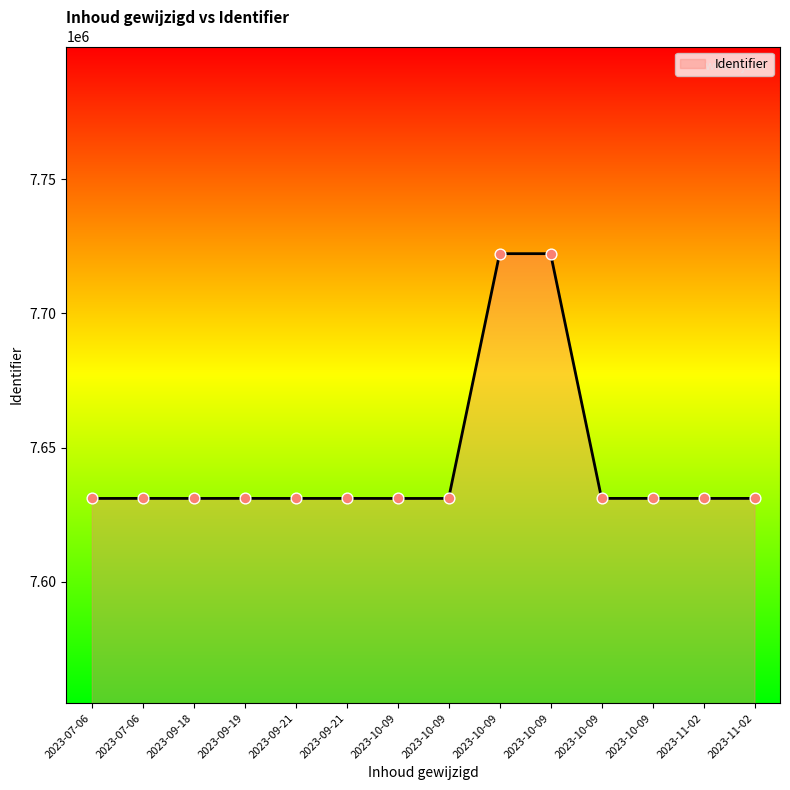

Which has a higher value, 2023-09-18 or 2023-09-19?

2023-09-19